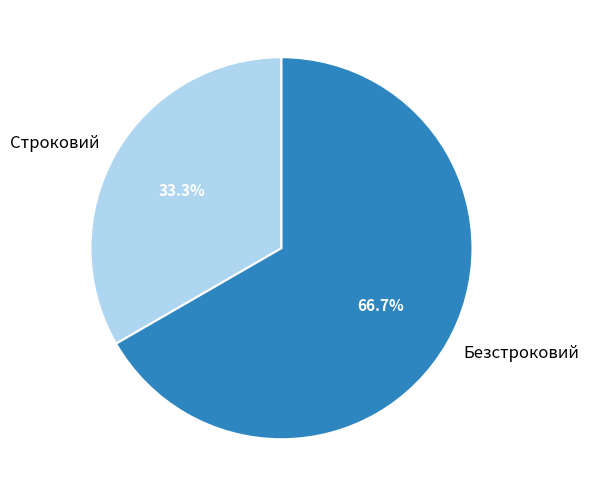

How many segments does this pie chart have?

2